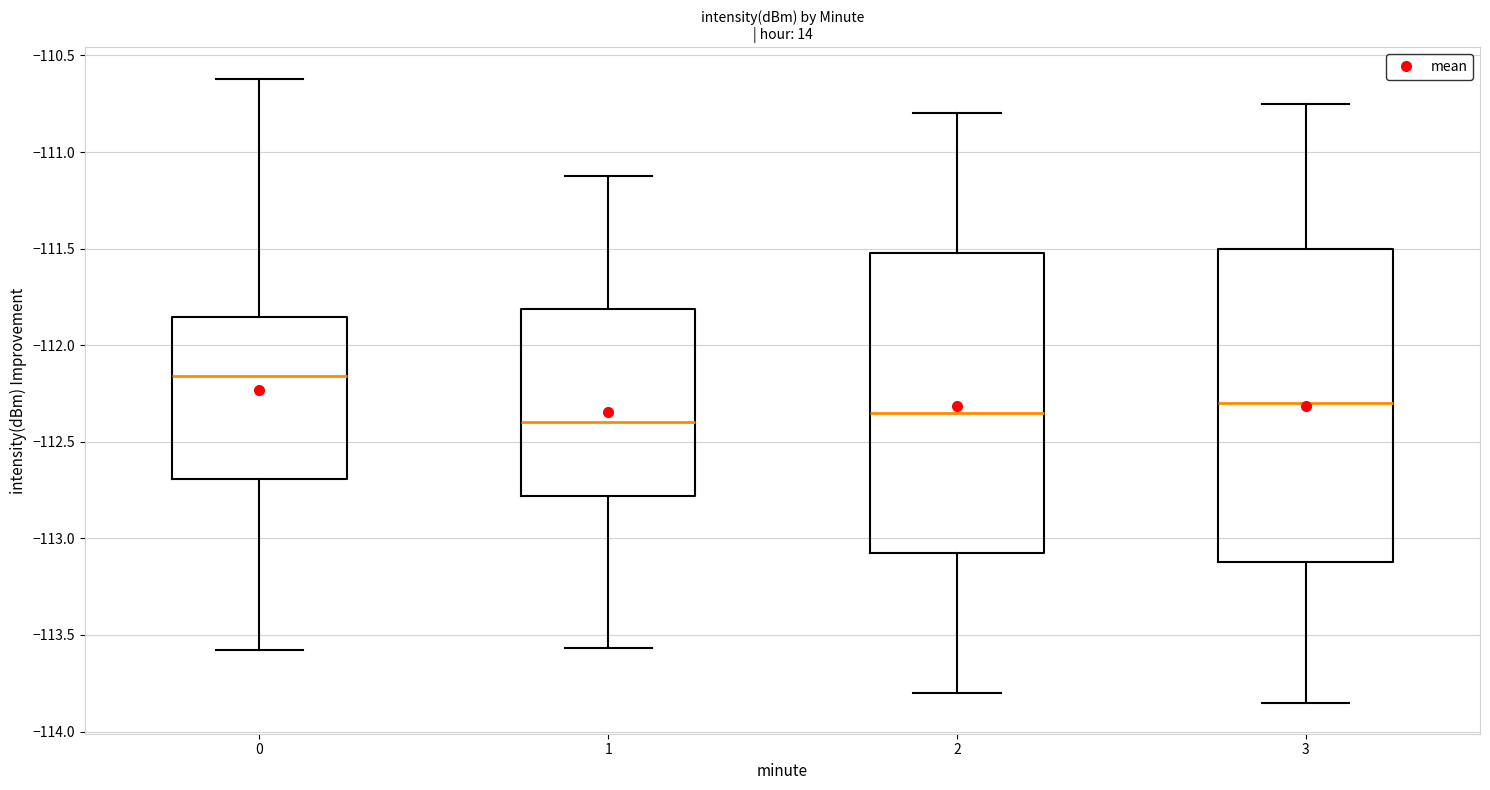

Where does the median line of the box at x = 2 sit on the y-axis? The values are not printed on the chart, so give them approximately, as read against the axis.

-112.35